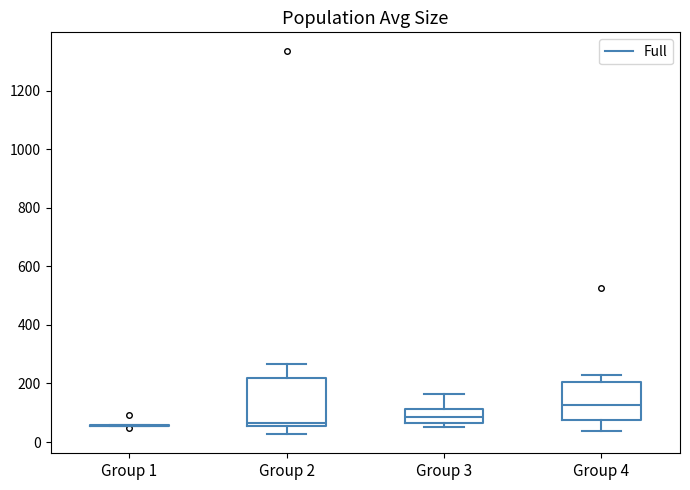

Where does the upper whisker of the box for Group 3 end on the y-axis? The values are not printed on the chart, so give them approximately, as read against the axis.

160